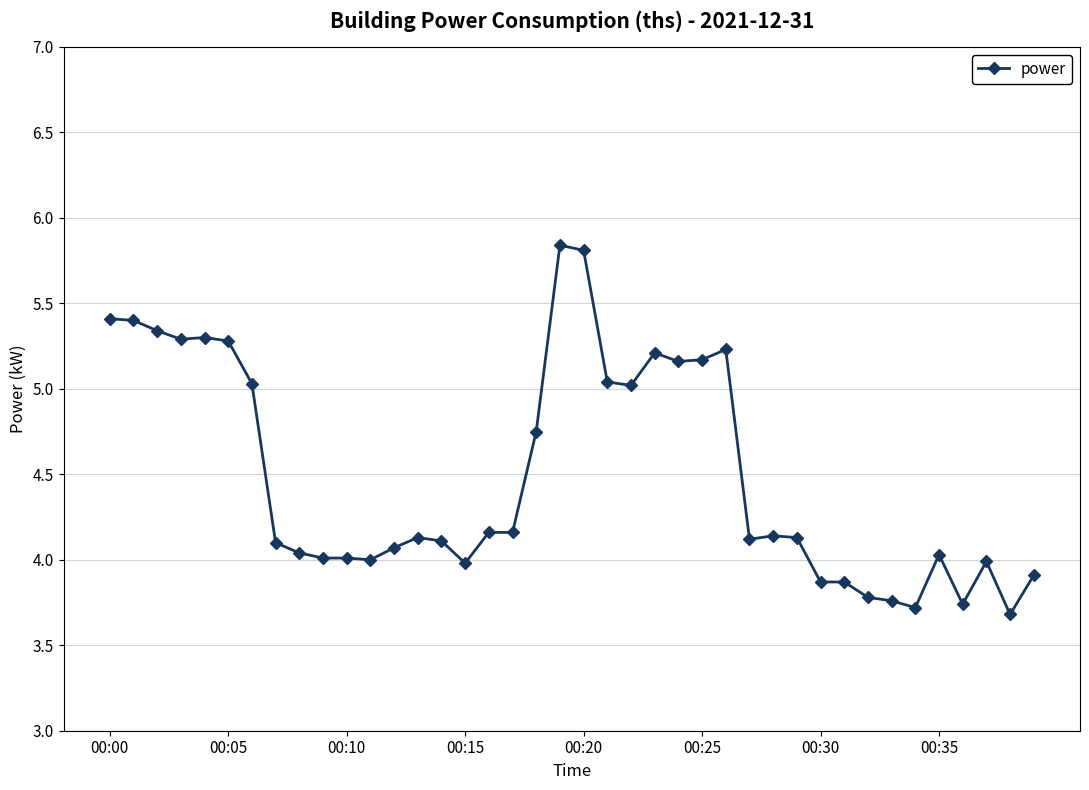

How many lines are shown in the chart?

1